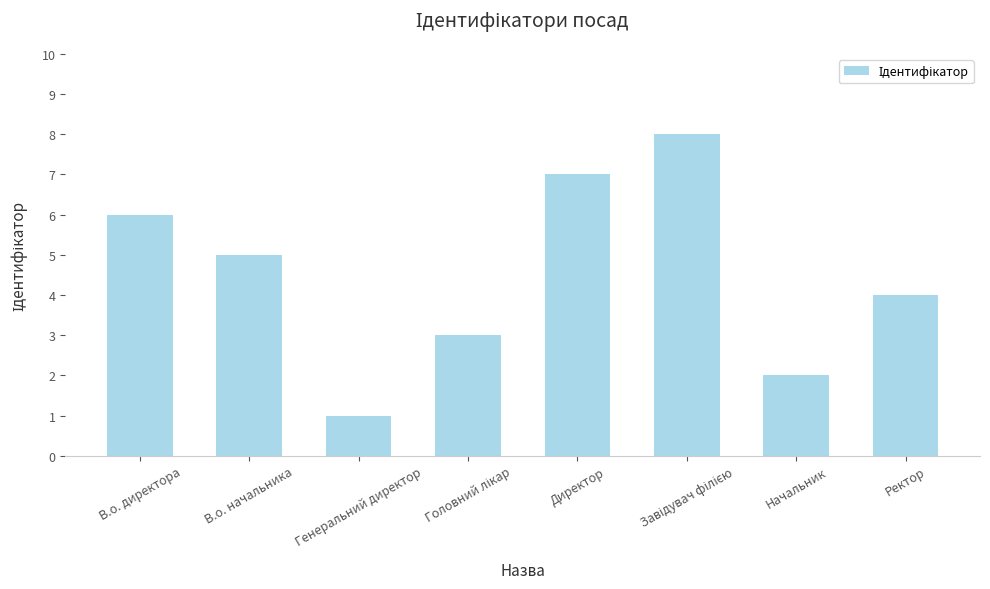

What is the difference between the maximum and minimum values?

7